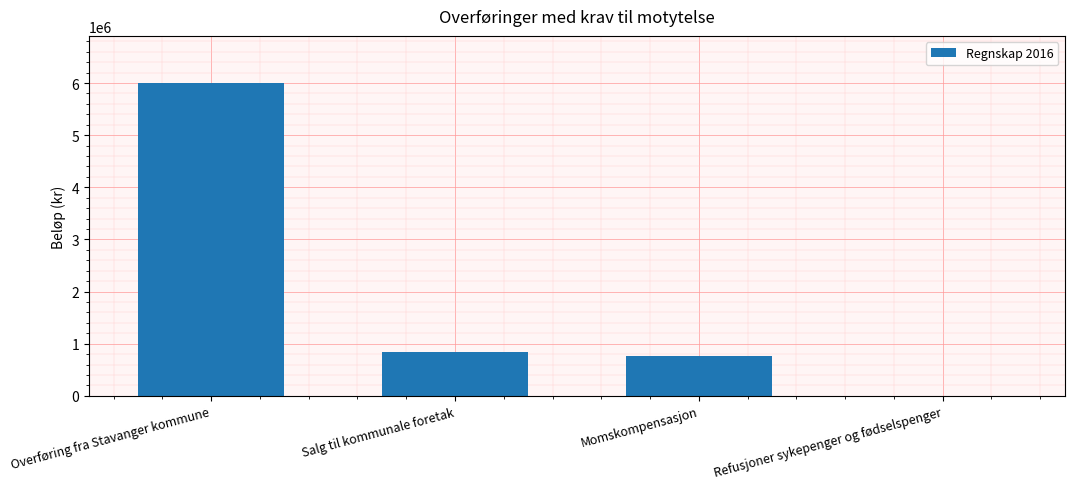

Count the number of data series in this chart.

1